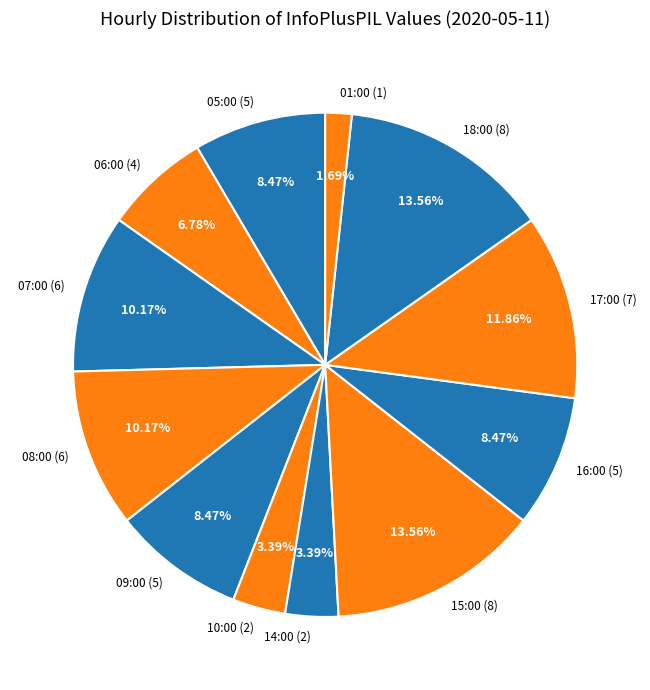

Which category has the smallest portion of the pie?

01:00